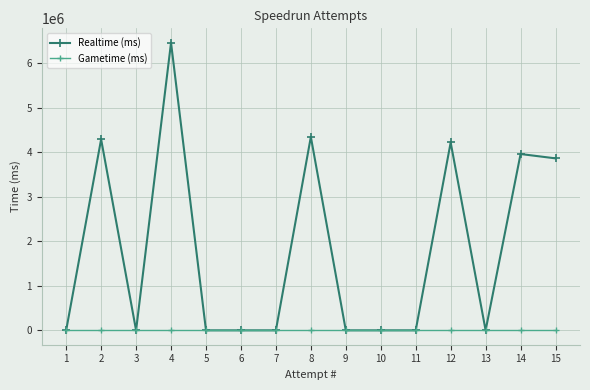

What is the difference between the maximum and second lowest values in the Realtime (ms) series?

6464373